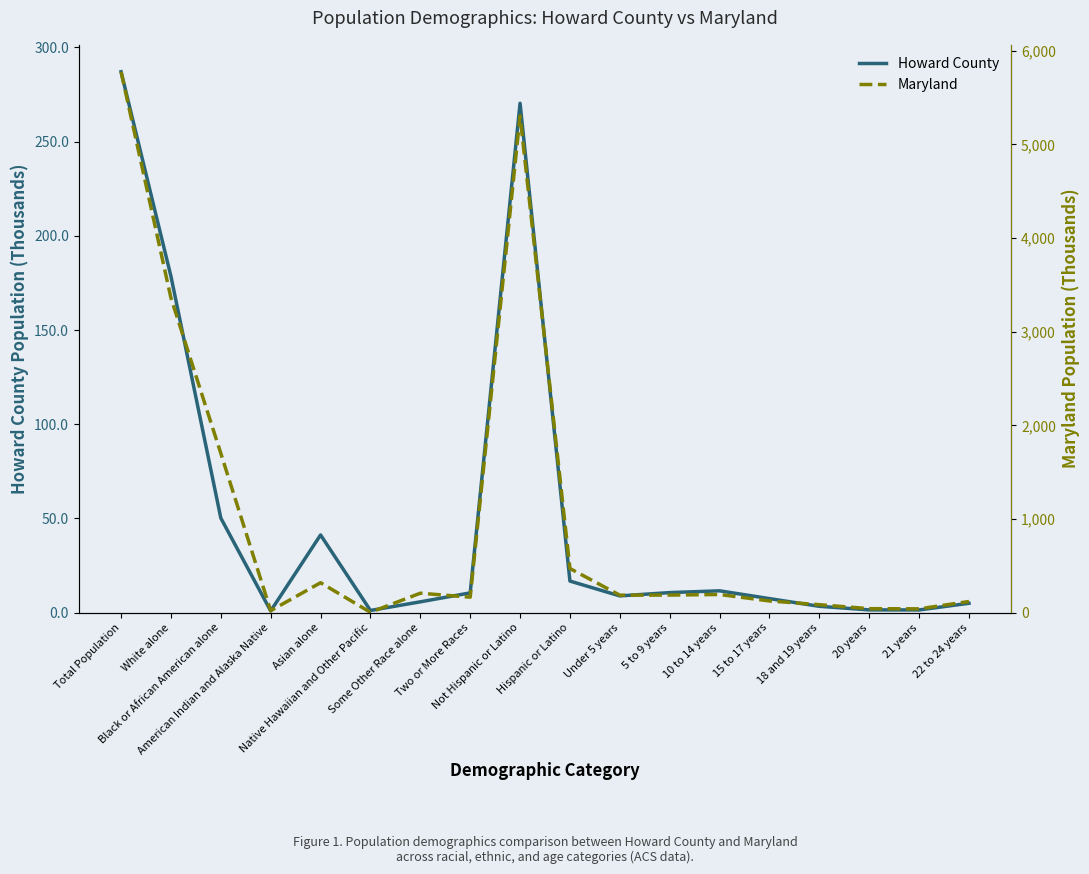

True or false: Howard County and Maryland cross at least once.

False